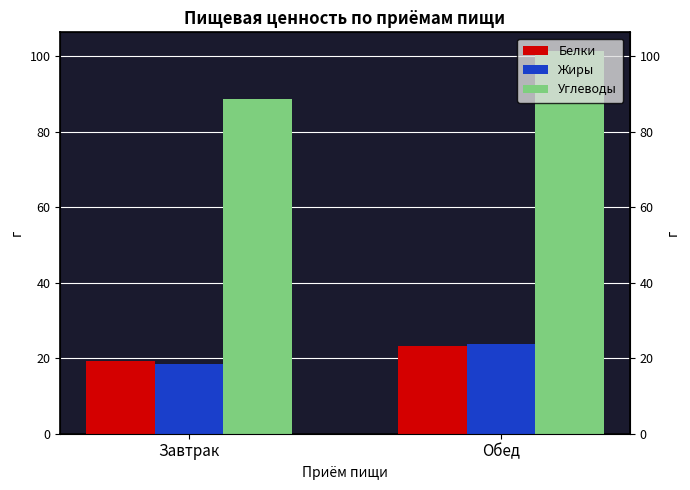

True or false: Углеводы has a value of 101.3 at Обед.

True